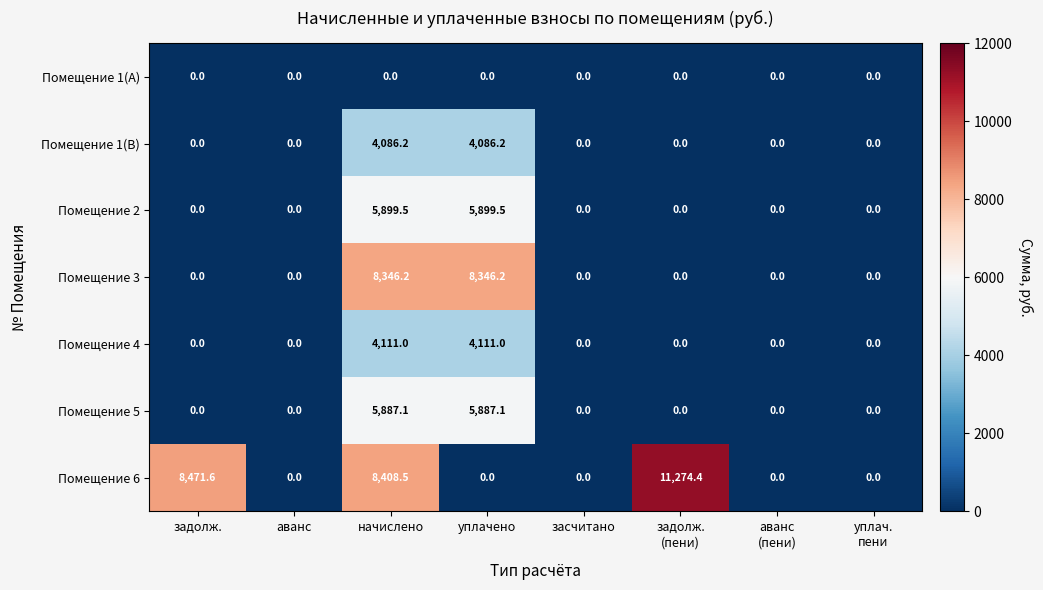

Which series has the largest total across all categories?

Помещение 6